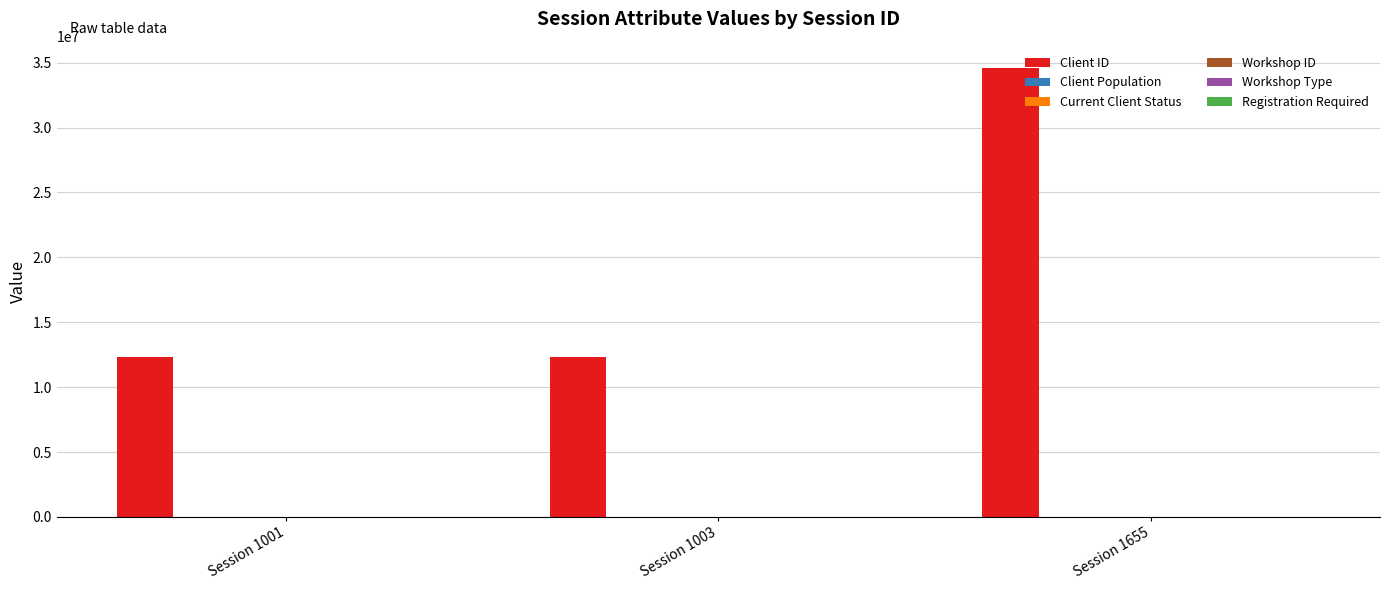

What is the greatest value displayed?

34567891